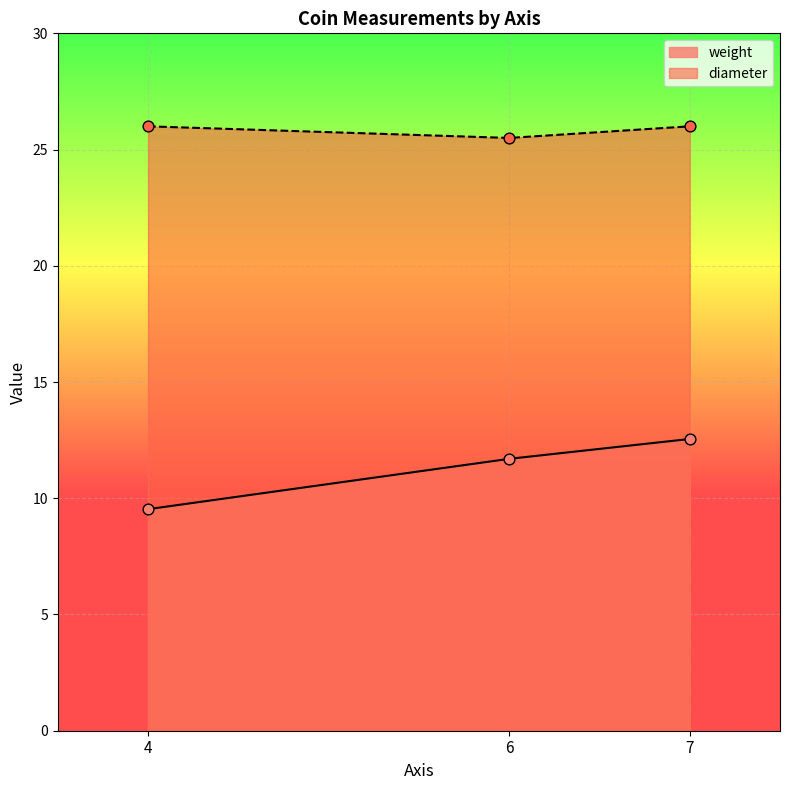

Is the value of weight at 4 greater than the value of diameter at 4?

No